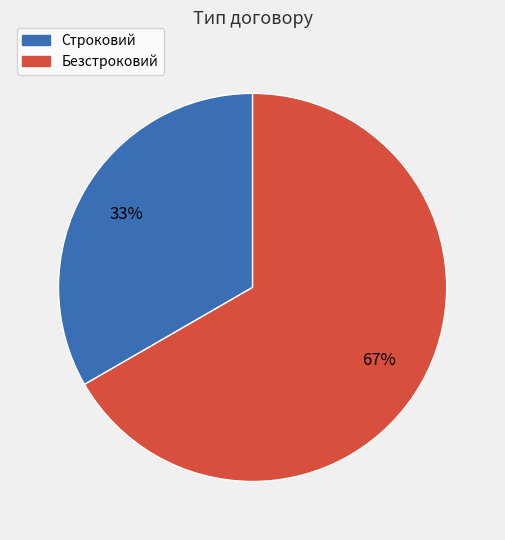

What is the ratio of the value at Строковий to the value at Безстроковий?

0.5